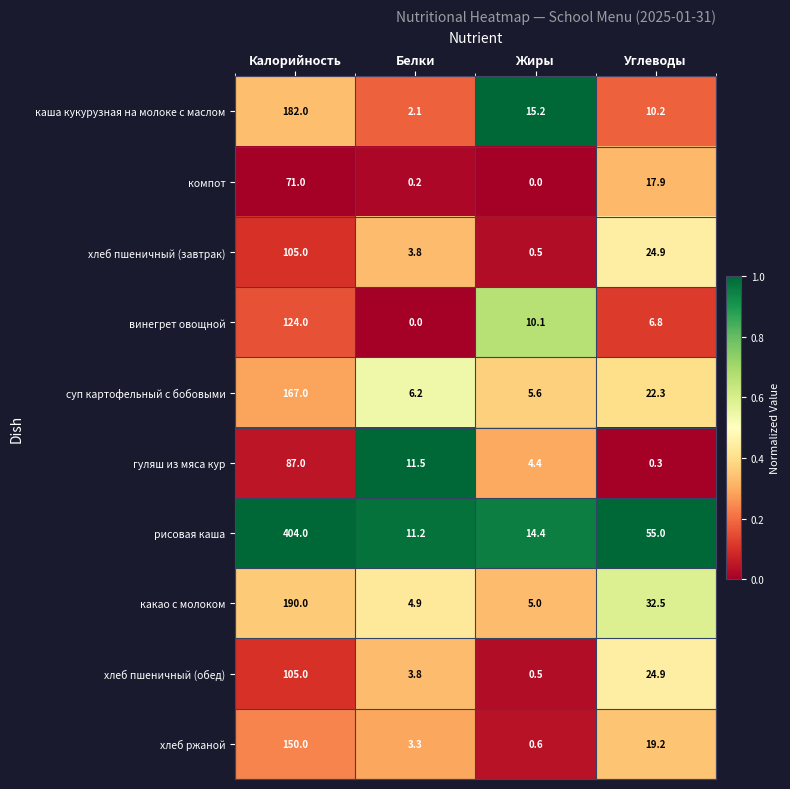

Rank the categories by гуляш из мяса кур value from lowest to highest.

Углеводы, Жиры, Белки, Калорийность